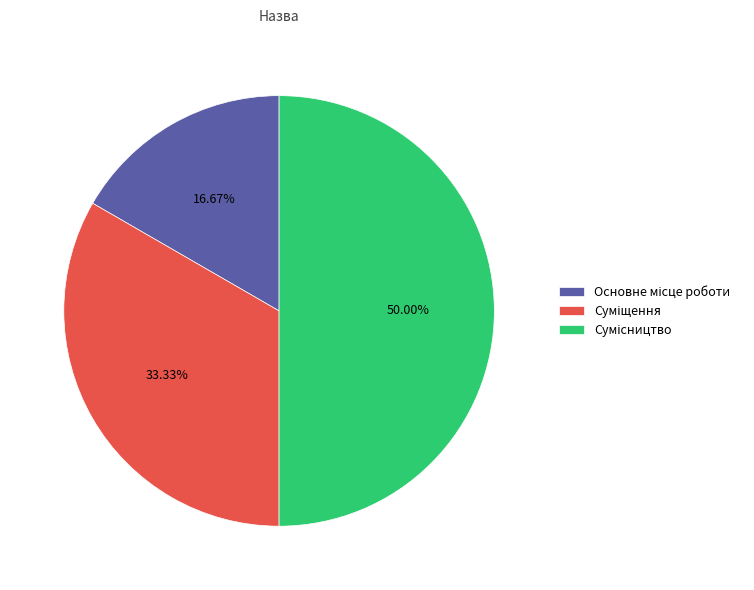

To the nearest percent, what is the difference between the Суміщення and Основне місце роботи slice percentages?

17%